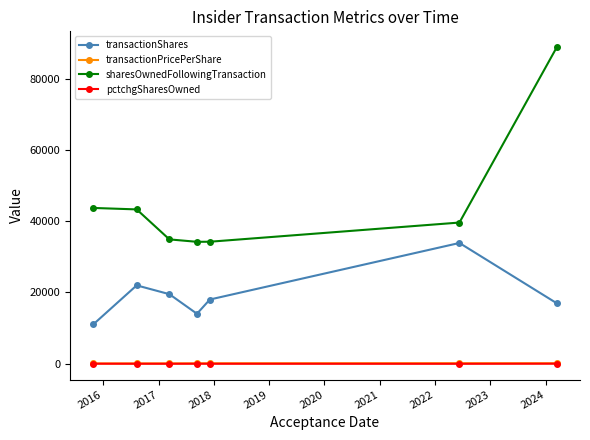

Which series has the largest total across all categories?

sharesOwnedFollowingTransaction